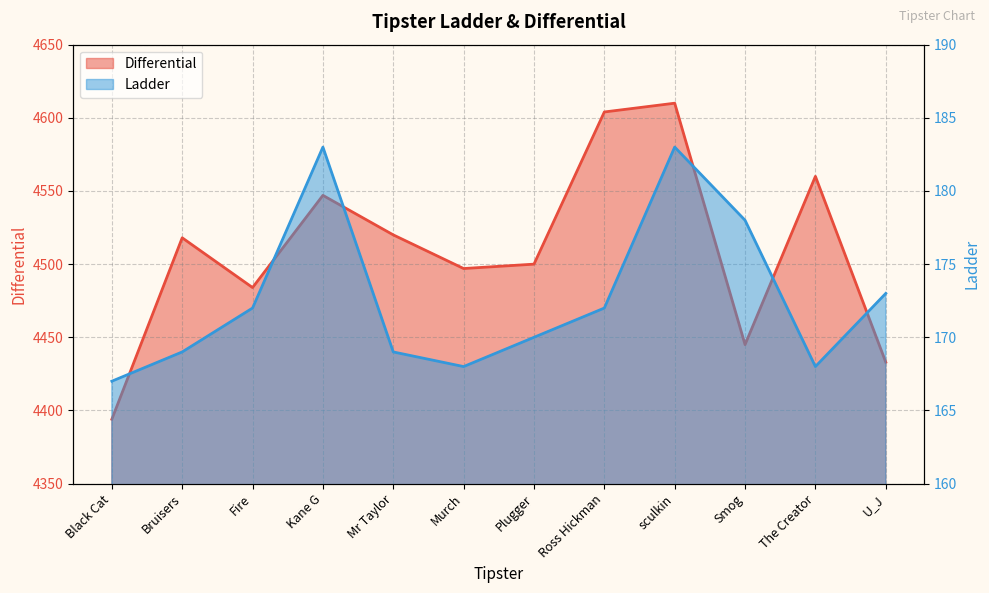

True or false: Differential and Ladder cross at least once.

False